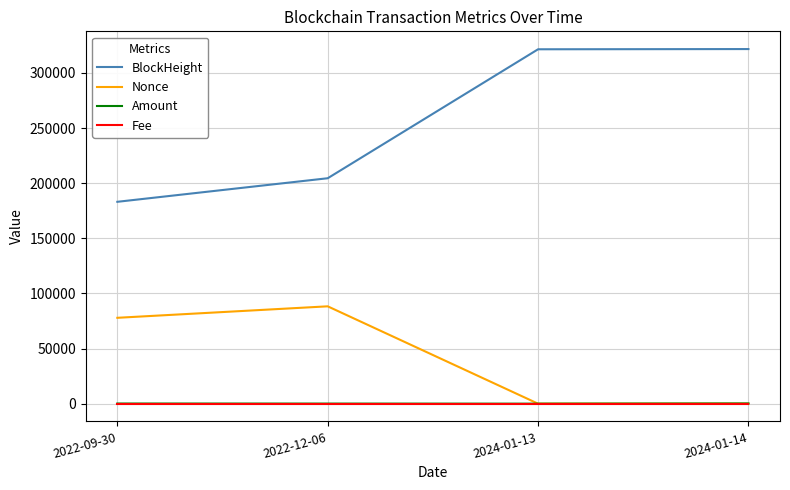

Between 2022-09-30 and 2022-12-06, which series saw the biggest shift?

BlockHeight